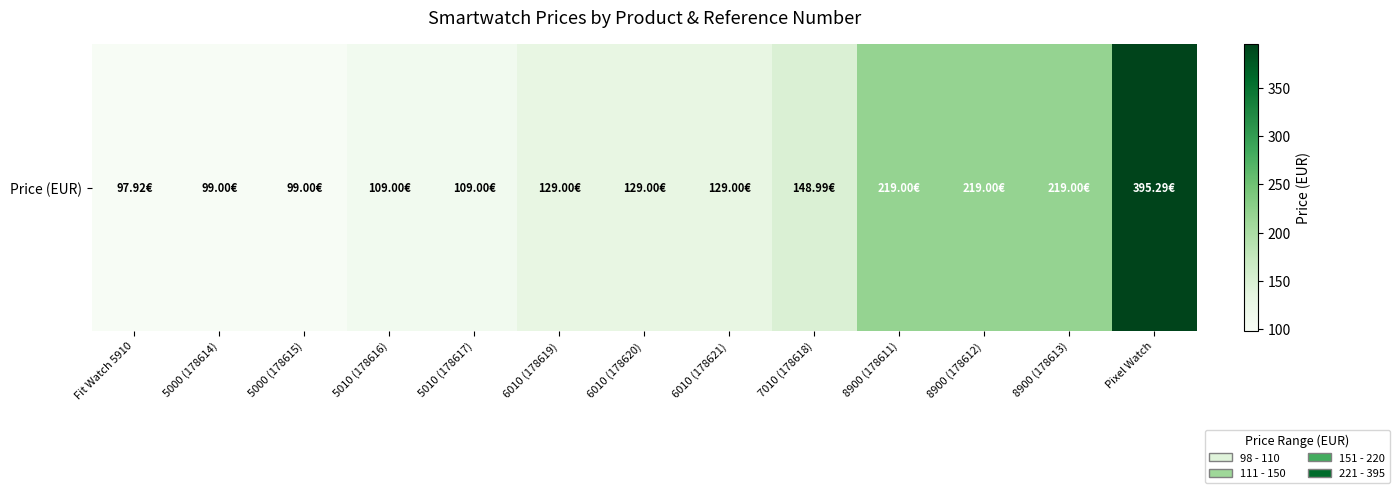

List the labels in order of value, largest first.

Pixel Watch, 8900 (178611), 8900 (178612), 8900 (178613), 7010 (178618), 6010 (178619), 6010 (178620), 6010 (178621), 5010 (178616), 5010 (178617), 5000 (178614), 5000 (178615), Fit Watch 5910